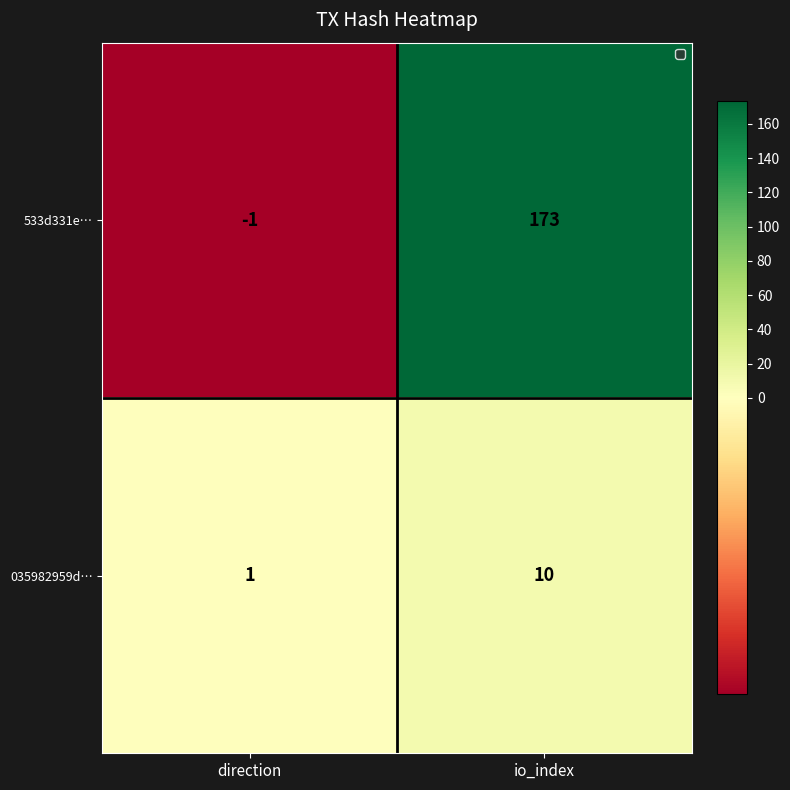

Which series has the largest total across all categories?

533d331e…